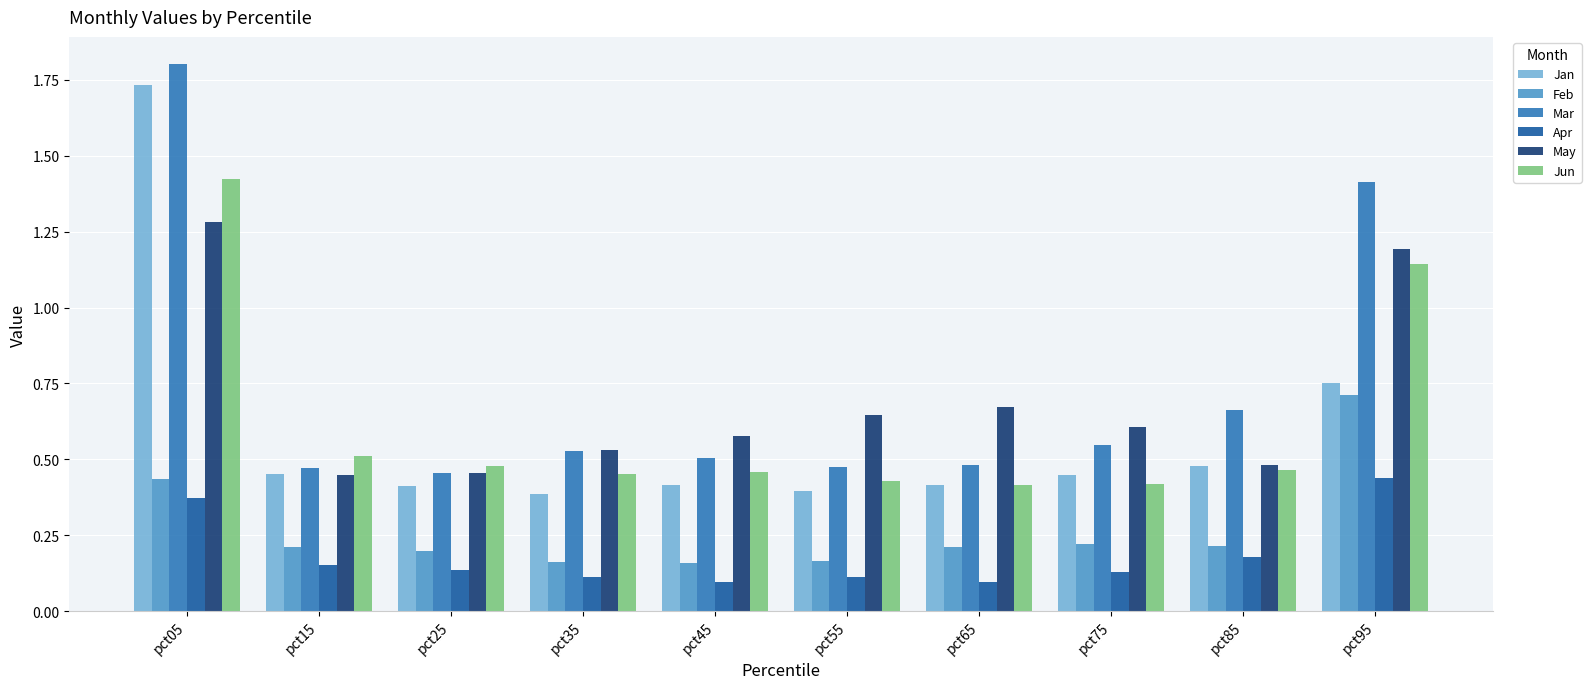

Is it true that Jun equals 0.5 at pct45?

True